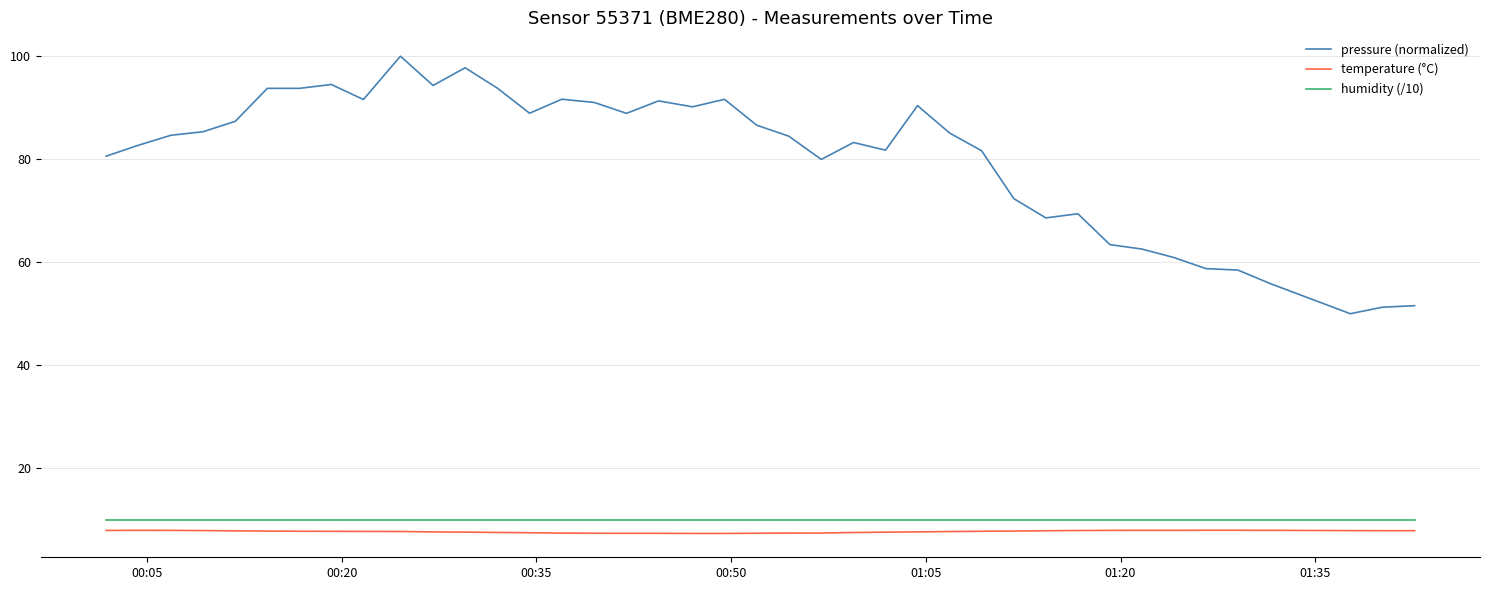

Which series has the largest total across all categories?

pressure (normalized)